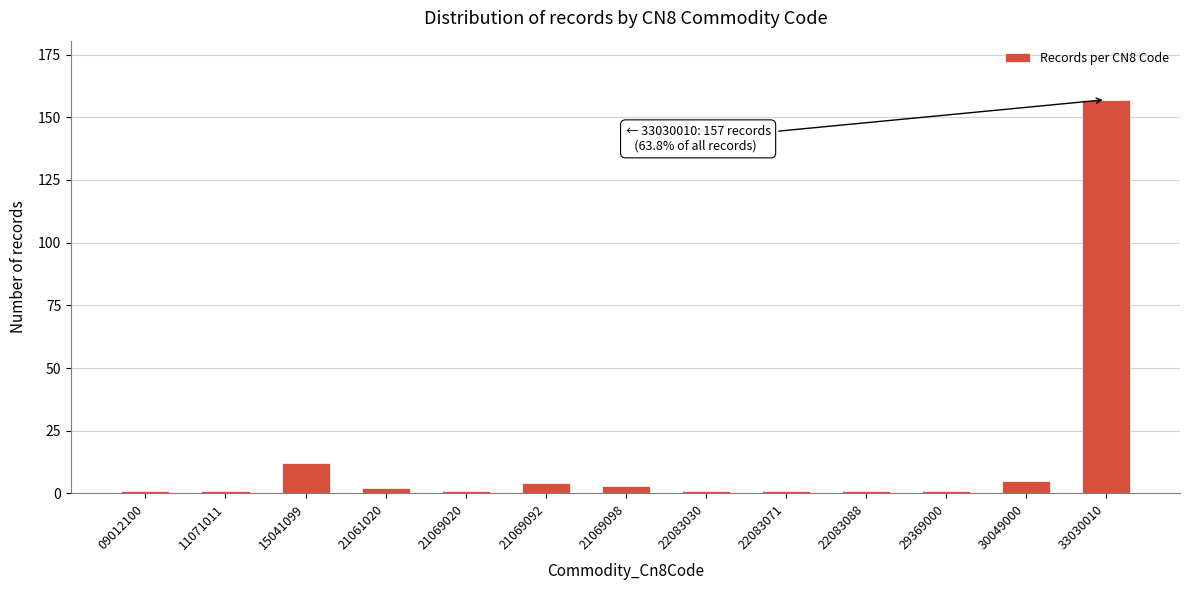

Reading left to right, transcribe all the data shown in this chart.

09012100=1	11071011=1	15041099=12	21061020=2	21069020=1	21069092=4	21069098=3	22083030=1	22083071=1	22083088=1	29369000=1	30049000=5	33030010=157